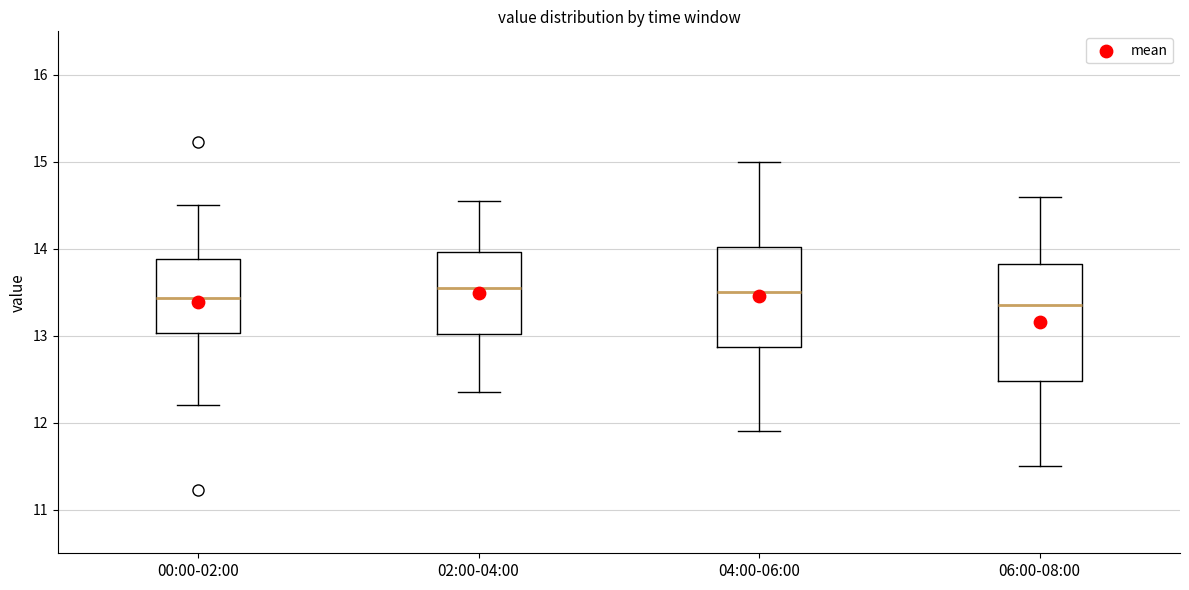

Where does the upper whisker of the box for 04:00-06:00 end on the y-axis? The values are not printed on the chart, so give them approximately, as read against the axis.

15.0